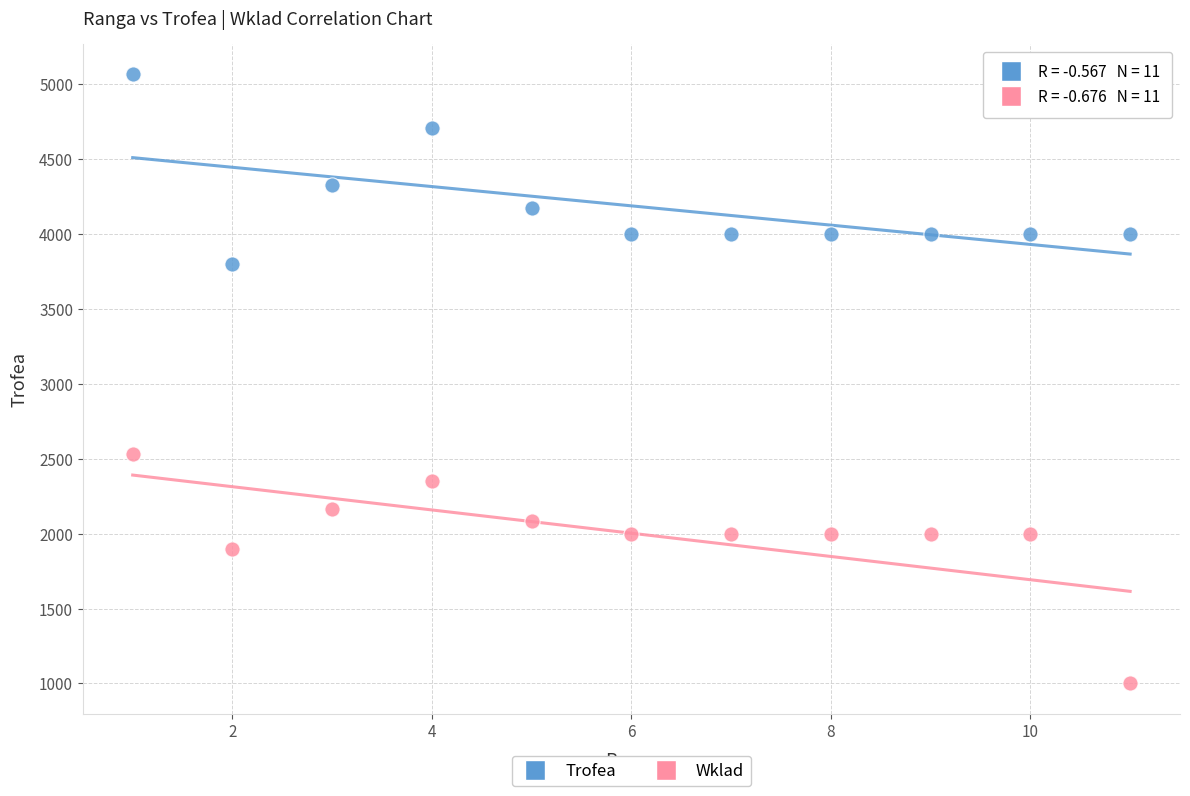

What is the X range (max minus min) for the scatter plot?

10